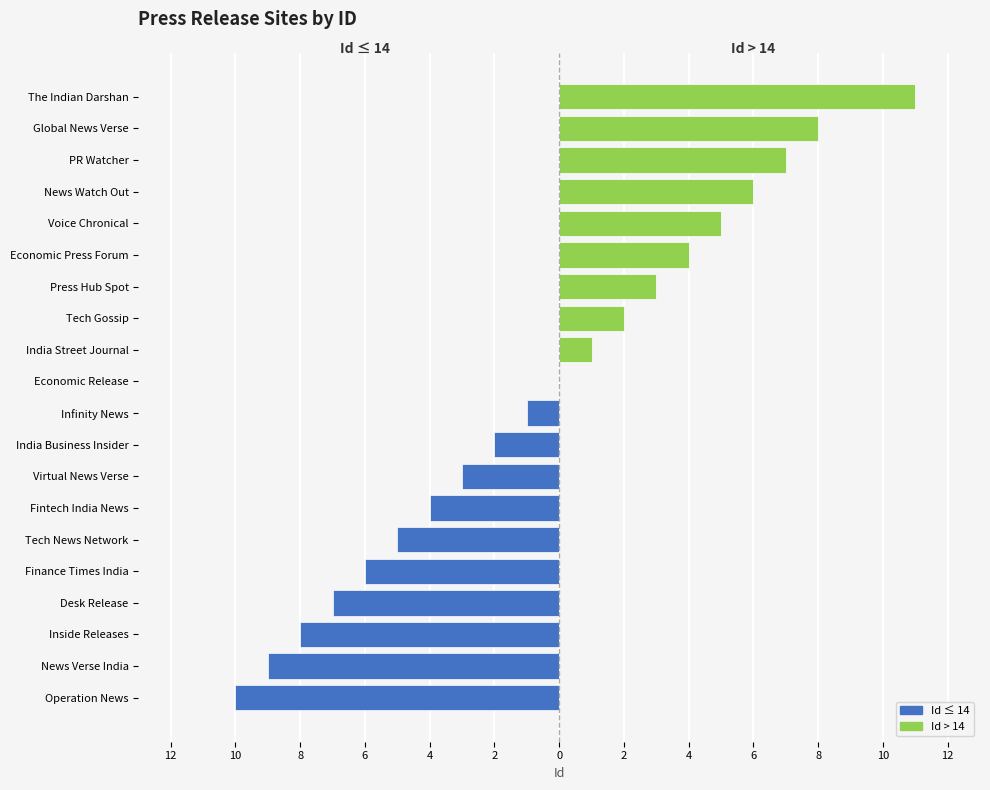

Reading left to right, transcribe all the data shown in this chart.

Id ≤ 14: -10	-9	-8	-7	-6	-5	-4	-3	-2	-1	0	0	0	0	0	0	0	0	0	0
Id > 14: 0	0	0	0	0	0	0	0	0	0	0	1	2	3	4	5	6	7	8	11